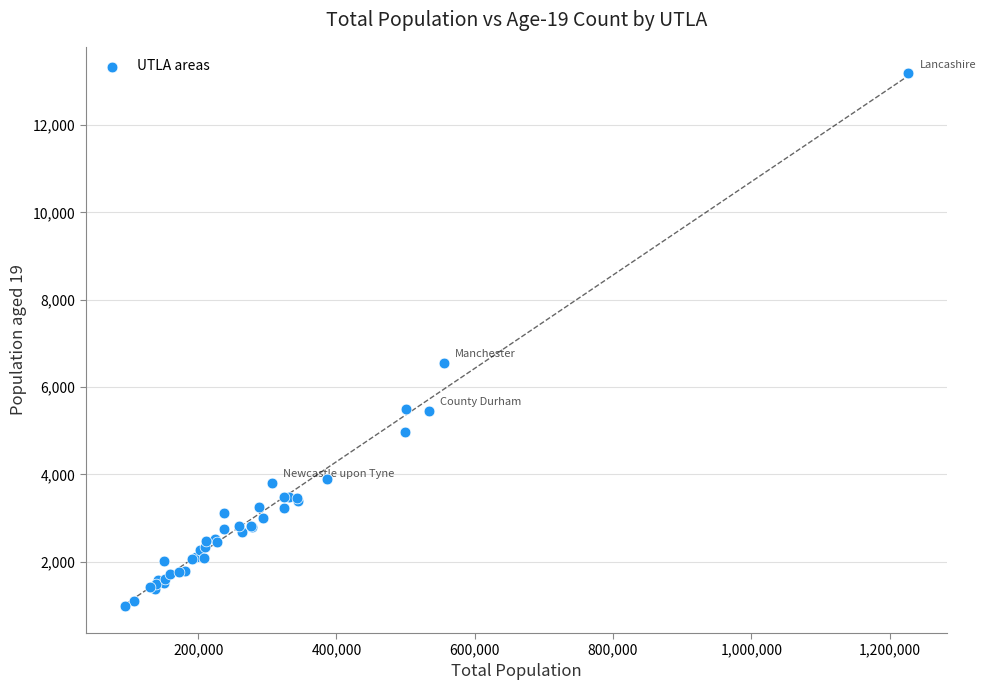

What Y value in the scatter plot is closest to 7079?

6555